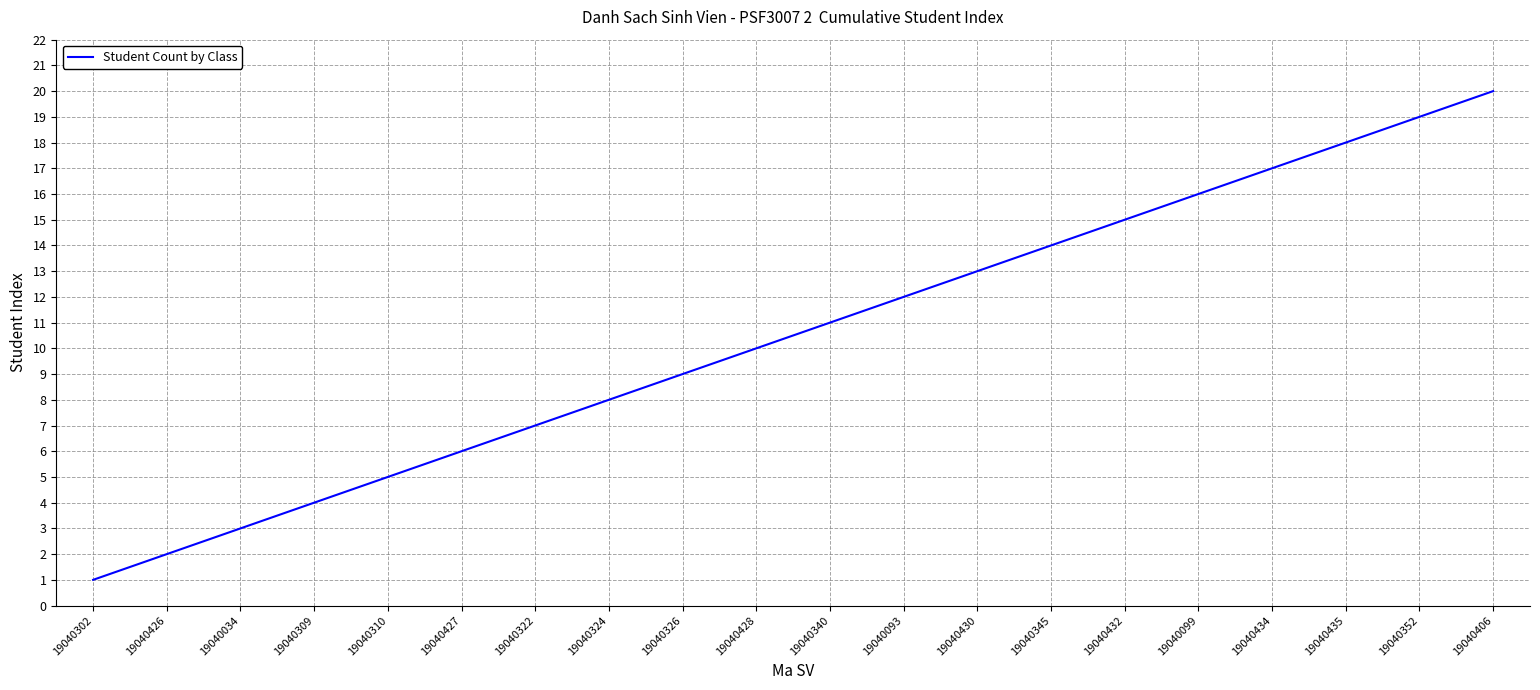

Reading left to right, transcribe all the data shown in this chart.

1	2	3	4	5	6	7	8	9	10	11	12	13	14	15	16	17	18	19	20